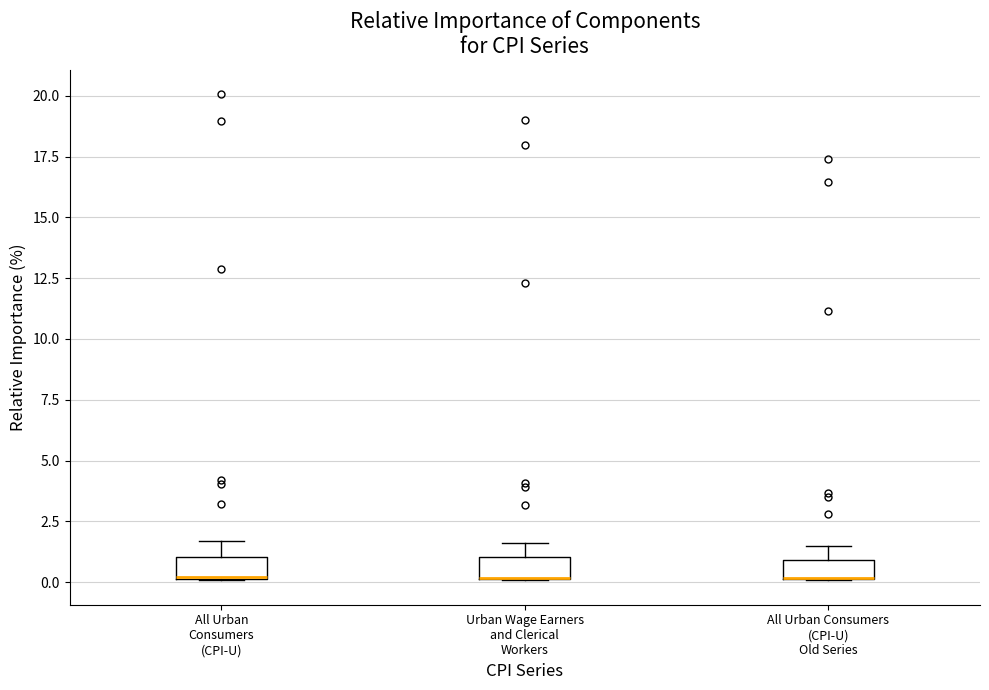

Reading left to right, transcribe this box plot: for each box, give where its median line is, the range the box spans, and where its two whiskers end, as read against the y-axis. The values are not printed on the chart, so give them approximately, as read against the axis.

All Urban Consumers (CPI-U): median 0.0 (drawn on the box's lower edge), box 0.0 to 1.0, whiskers 0.0 to 1.5
Urban Wage Earners and Clerical Workers: median 0.0 (drawn on the box's lower edge), box 0.0 to 1.0, whiskers 0.0 to 1.5
All Urban Consumers (CPI-U) Old Series: median 0.0 (drawn on the box's lower edge), box 0.0 to 1.0, whiskers 0.0 to 1.5